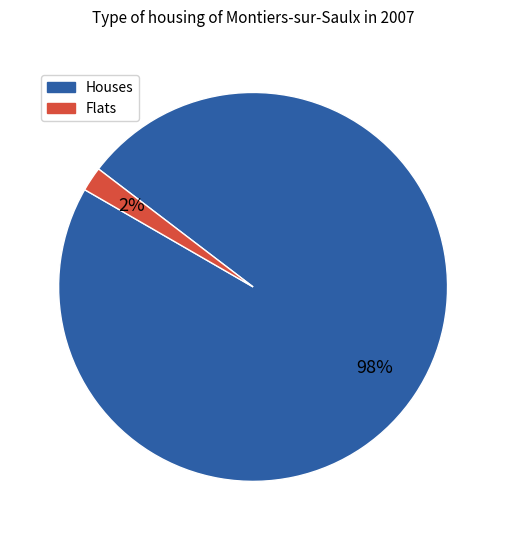

Rank the categories by value from highest to lowest.

Houses, Flats